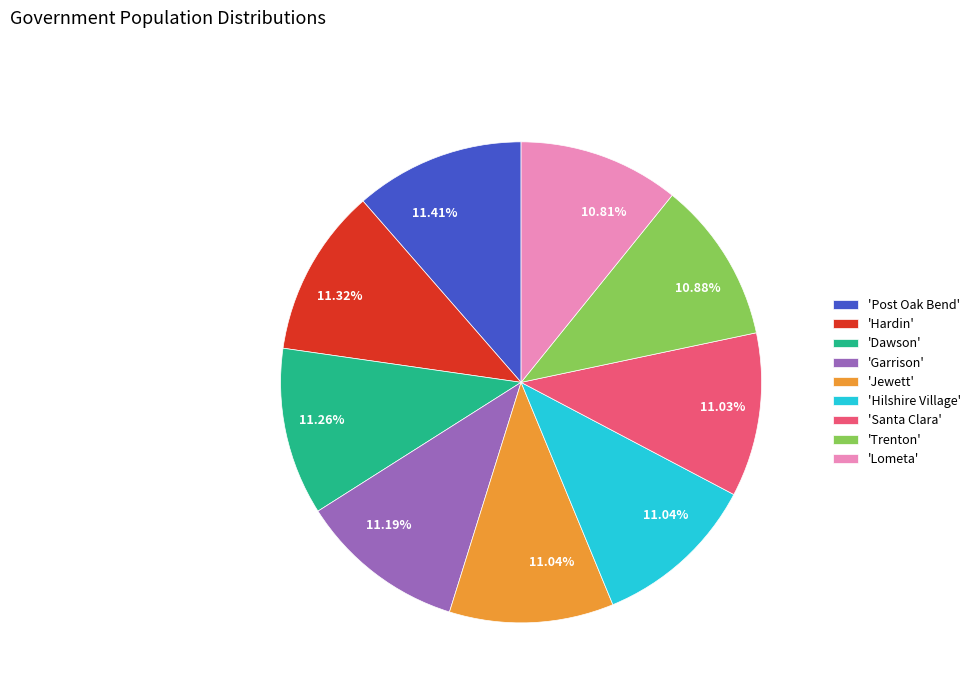

Combined, do 'Lometa' and 'Garrison' account for over 50%?

No